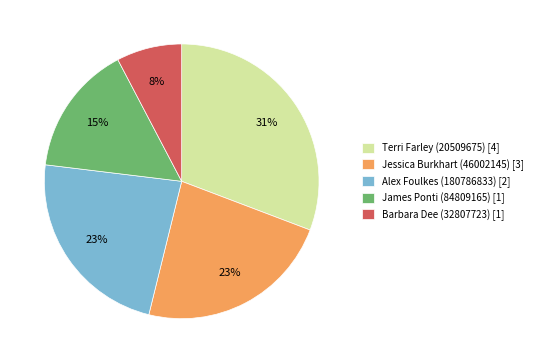

Is it true that Jessica Burkhart (46002145) [3] is 12% of the pie?

False